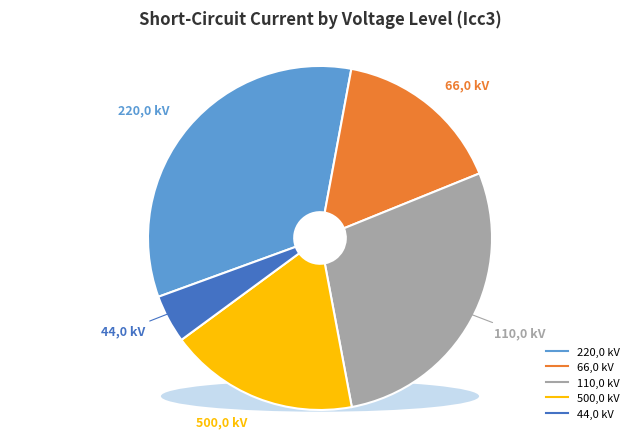

Which category has the biggest portion of the pie?

220,0 kV